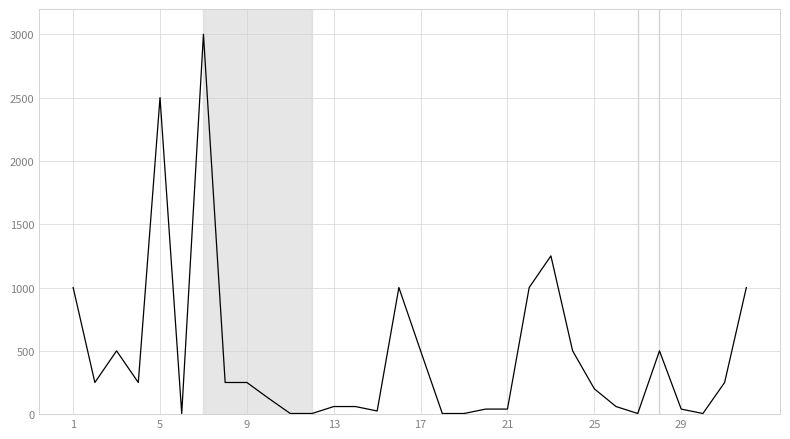

What is the difference between the maximum and minimum values?

2995